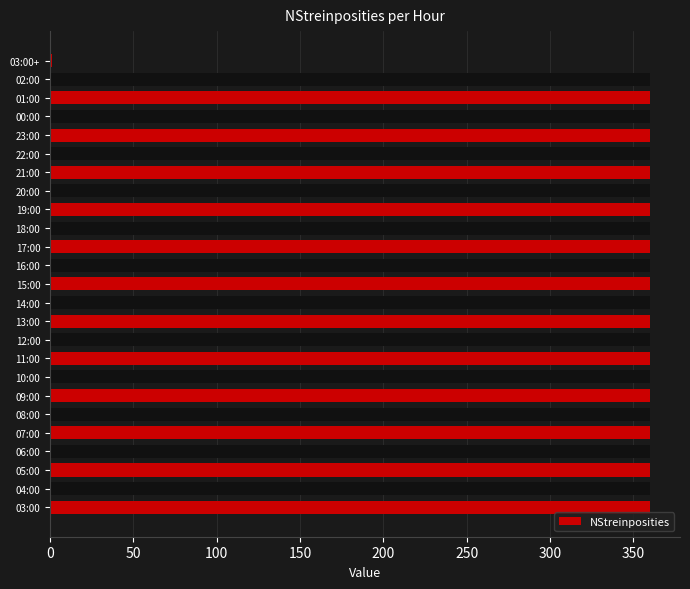

What is the sum of all values?

8641